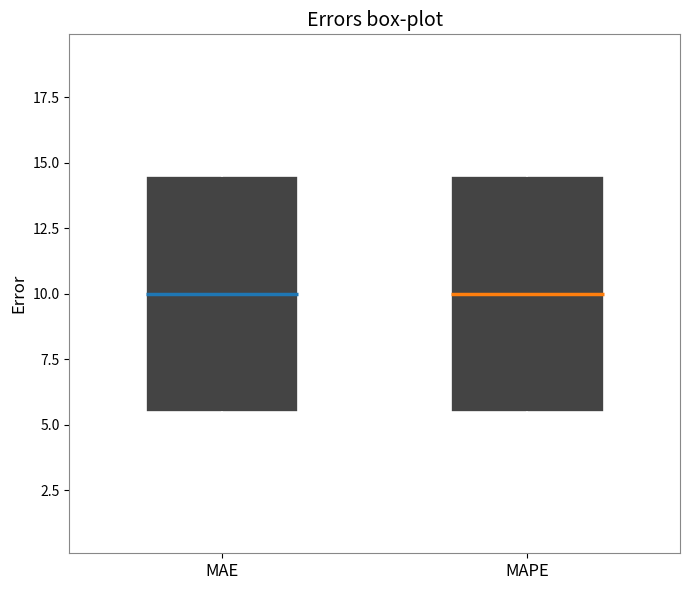

Where is the lower edge of the box for MAE on the y-axis? The values are not printed on the chart, so give them approximately, as read against the axis.

5.5